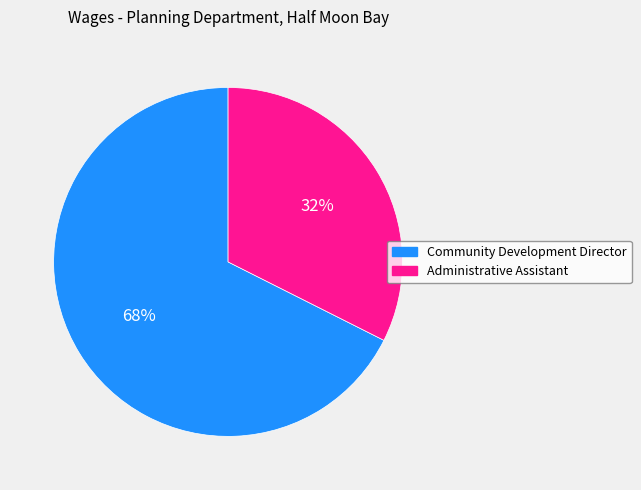

Which category accounts for the majority?

Community Development Director